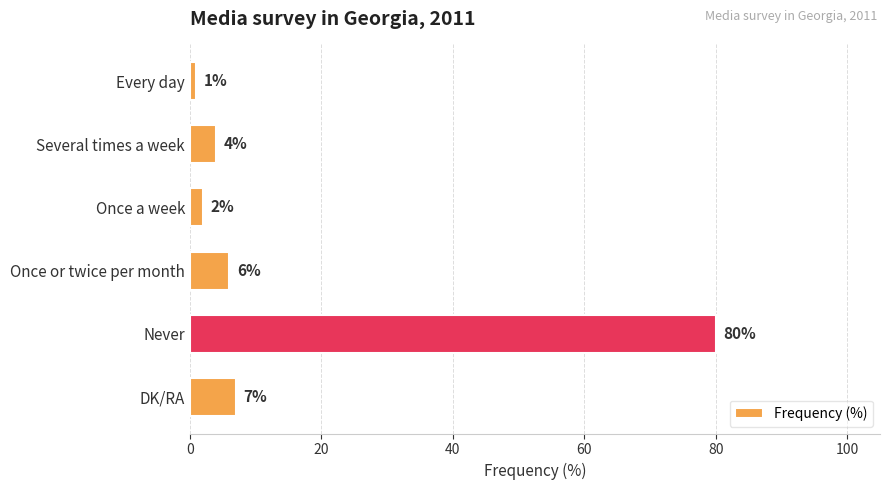

Reading top to bottom, extract all data points from this chart.

1	4	2	6	80	7